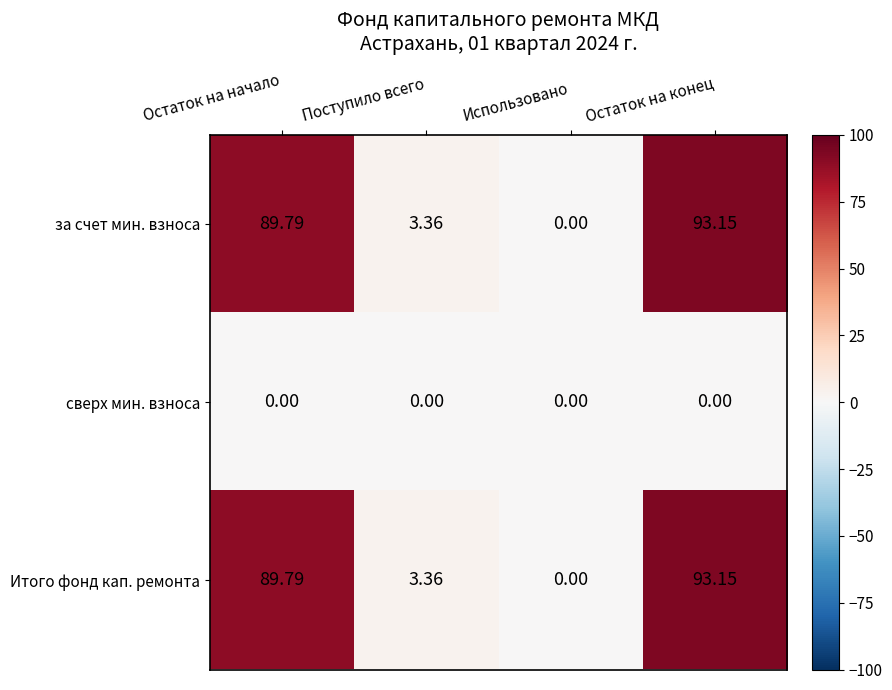

Rank the categories by Итого фонд кап. ремонта value from highest to lowest.

Остаток на конец, Остаток на начало, Поступило всего, Использовано